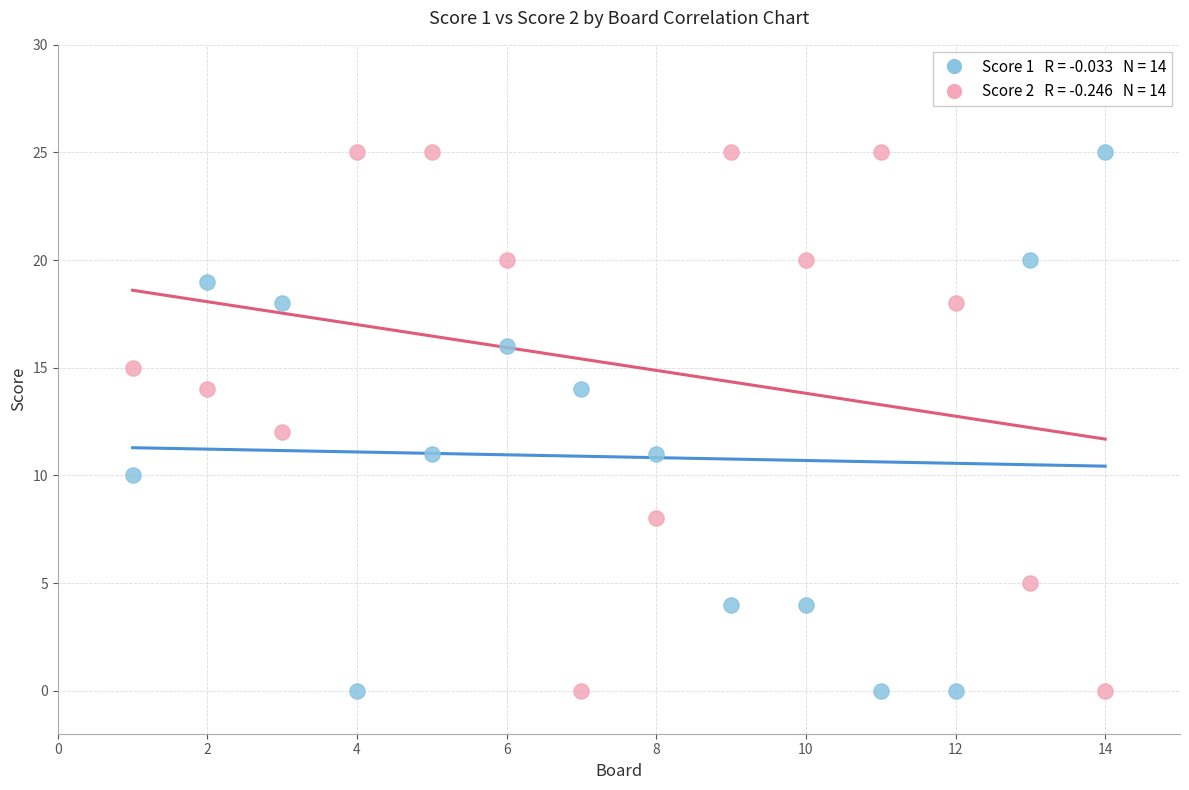

Across all data points, what is the range of X values (max minus min)?

13